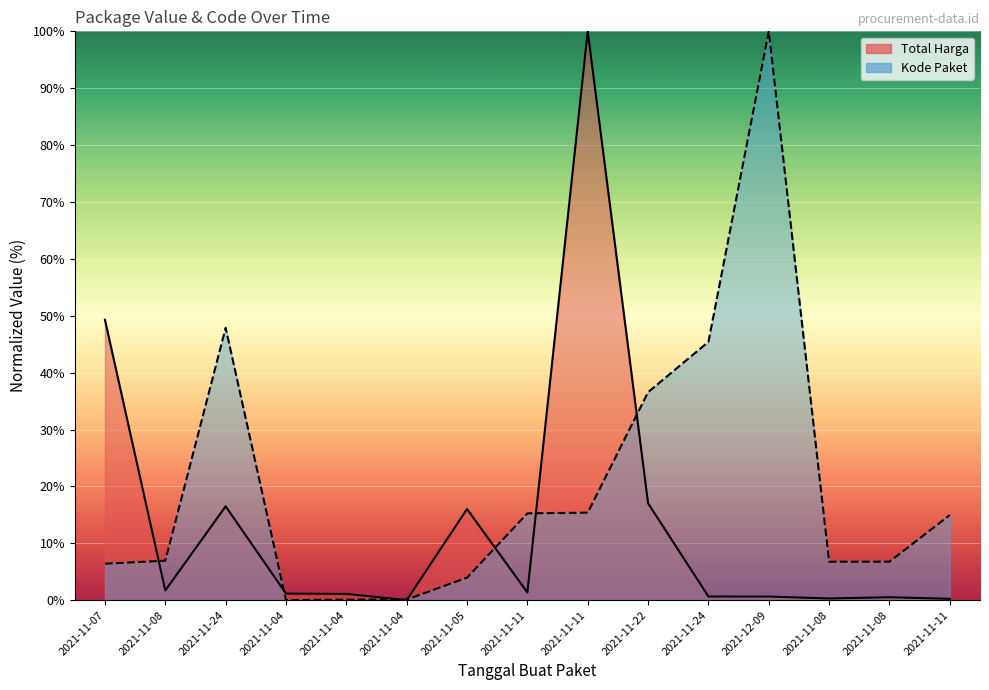

What is the spread (max minus min) of values at 2021-11-04?

1.2